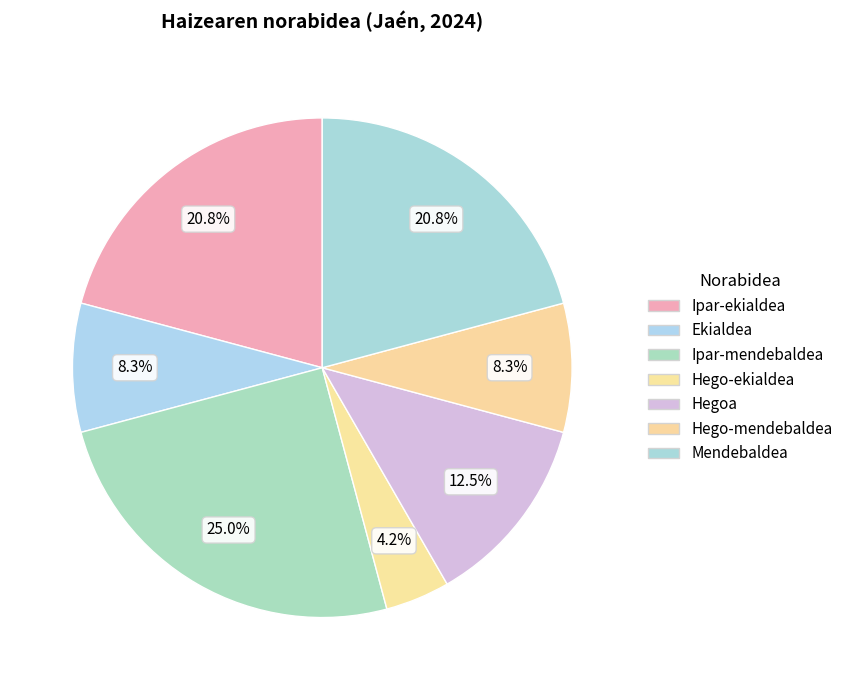

To the nearest percent, what is the difference between the Hego-ekialdea and Hego-mendebaldea slice percentages?

4%